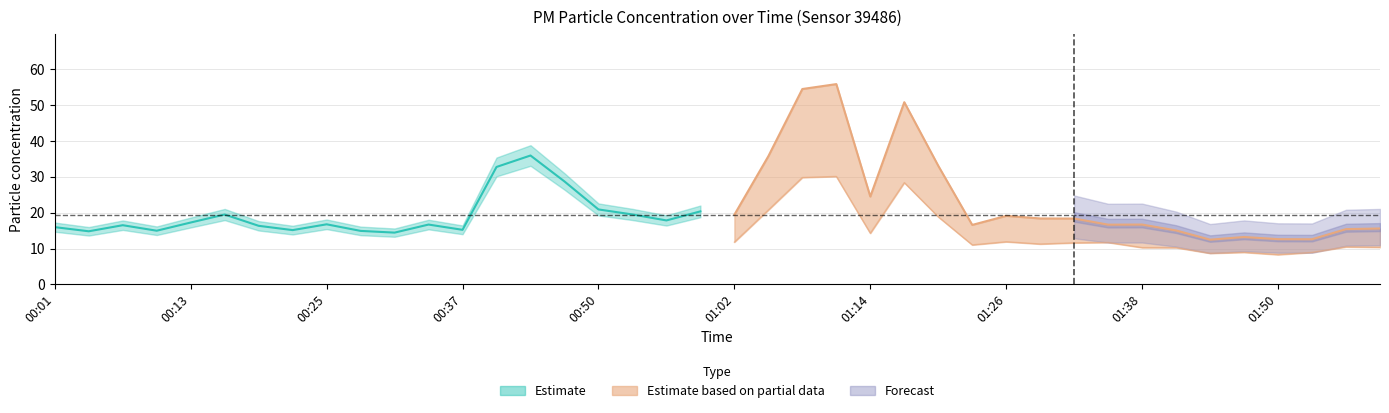

What is the highest value of the P1 series?

55.9